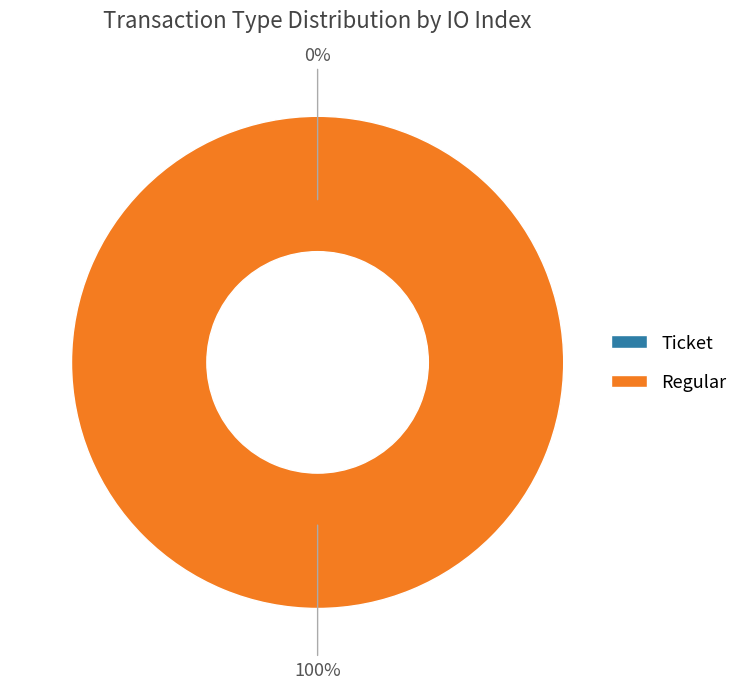

To the nearest percent, what is the average slice percentage?

50%